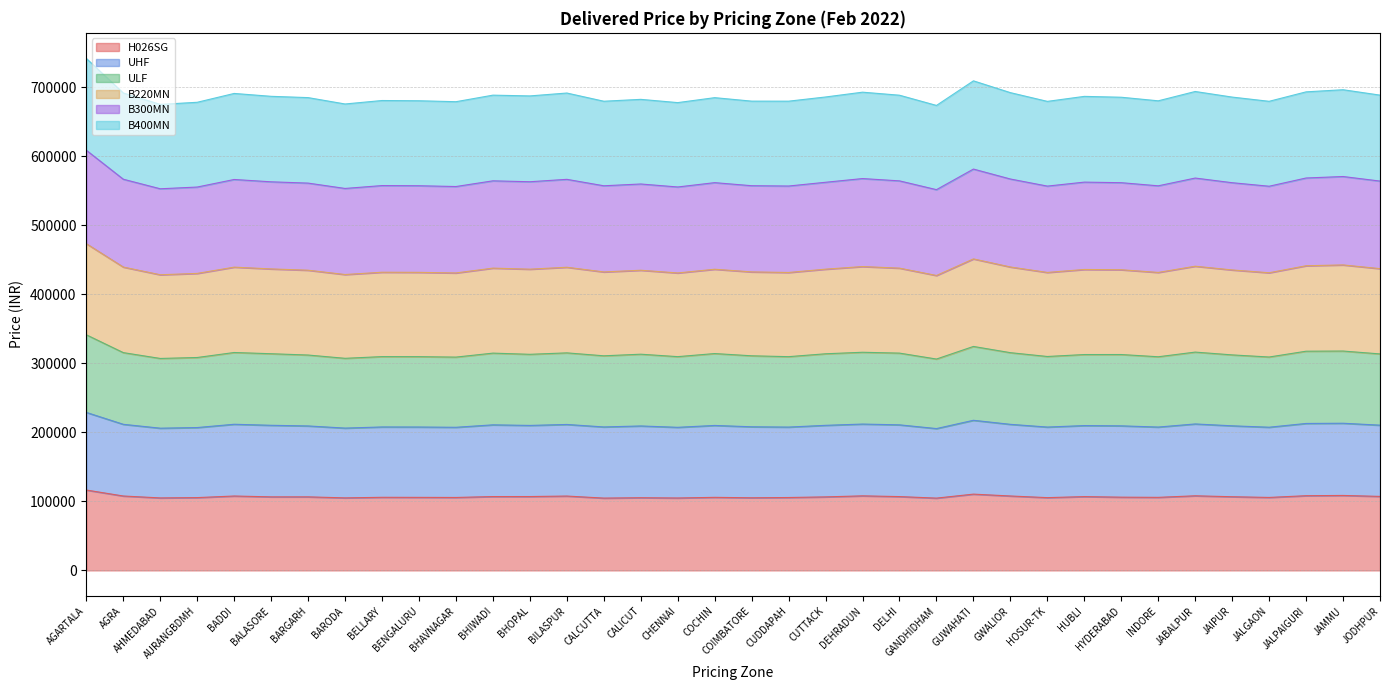

Does the chart have visible grid lines?

Yes